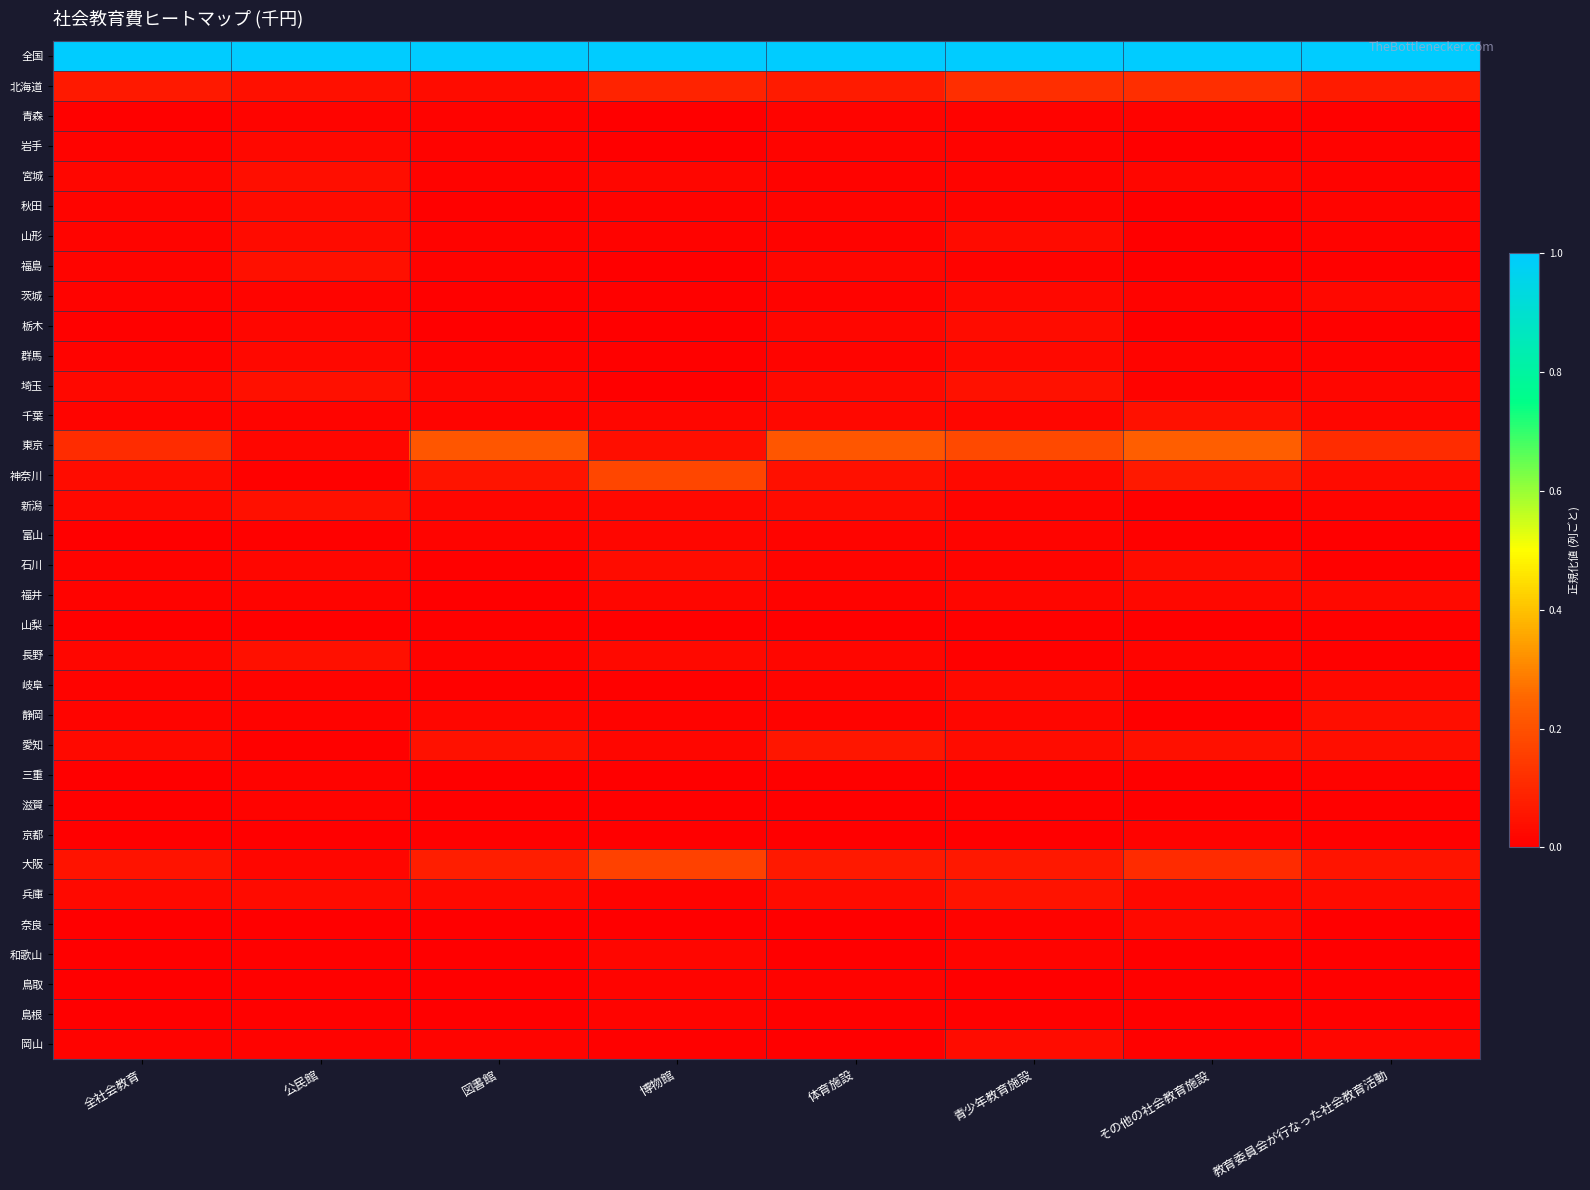

What is the total value across all series at 全社会教育?

1.5